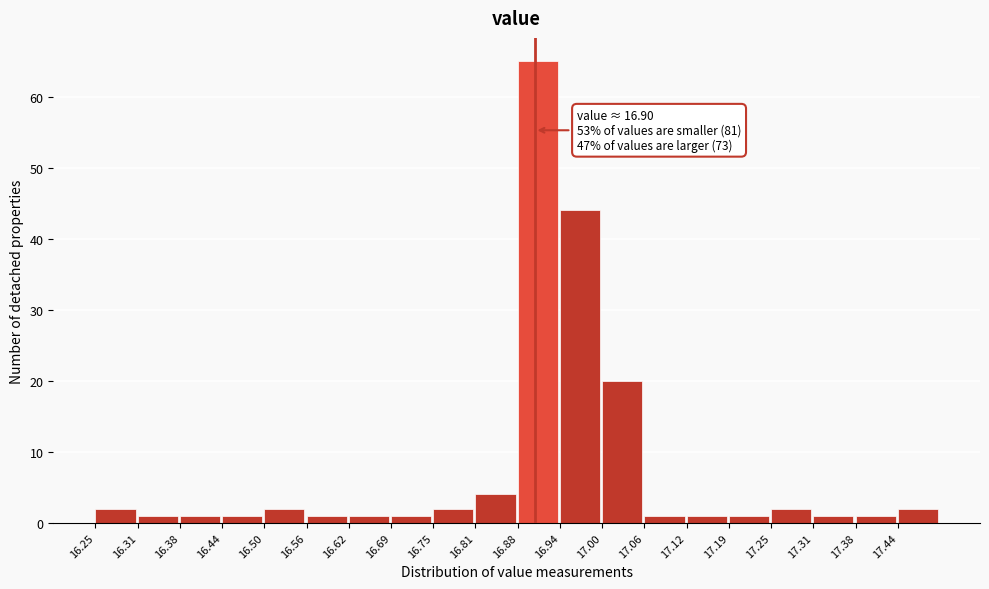

Which range on the x-axis has the tallest bar?

16.88 to 16.94